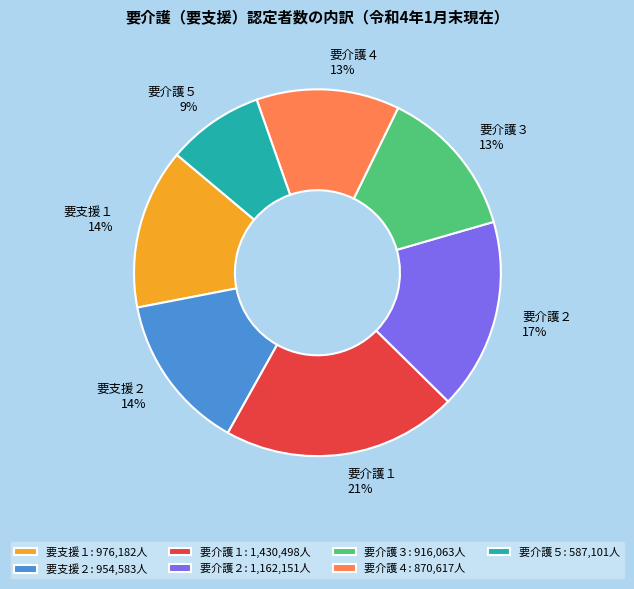

Does 要介護１ represent more than half of the total?

No